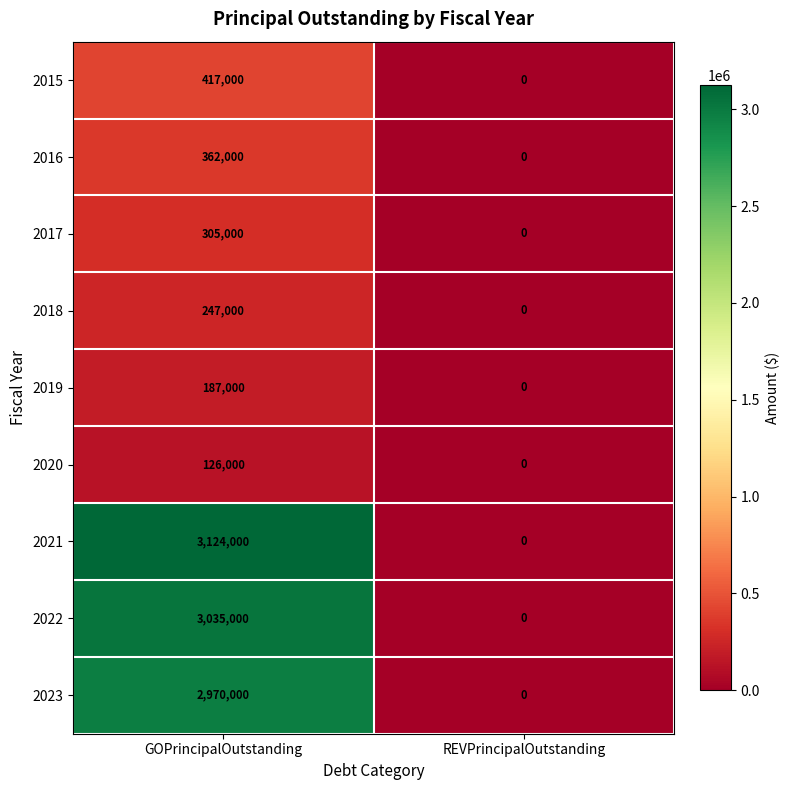

True or false: 2015 has a value of 282110 at GOPrincipalOutstanding.

False